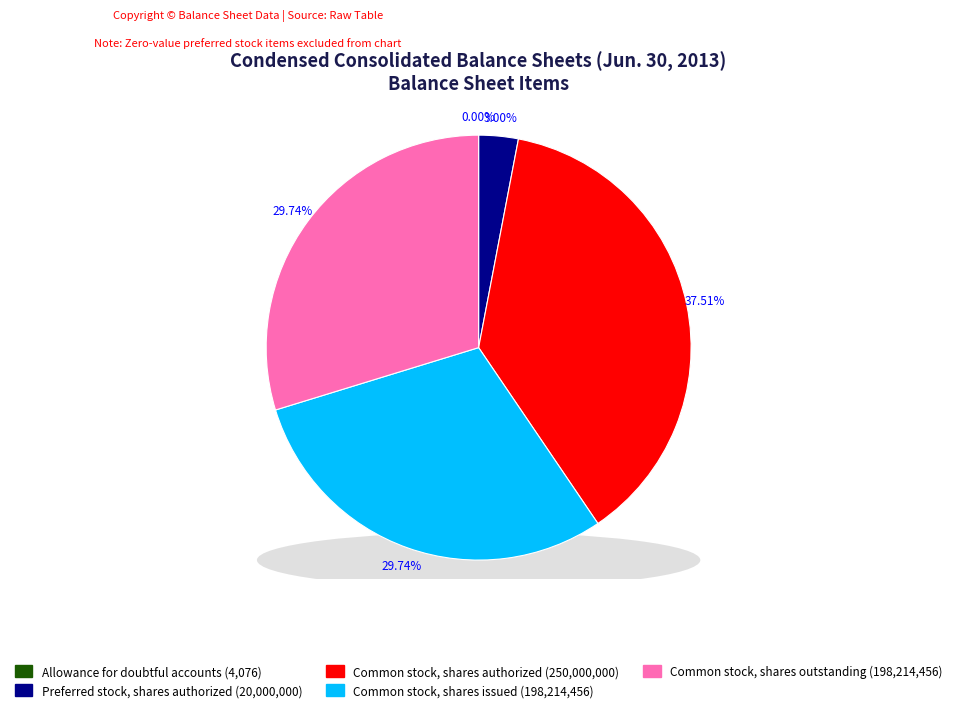

To the nearest percent, what portion does Preferred stock, shares authorized represent?

3%